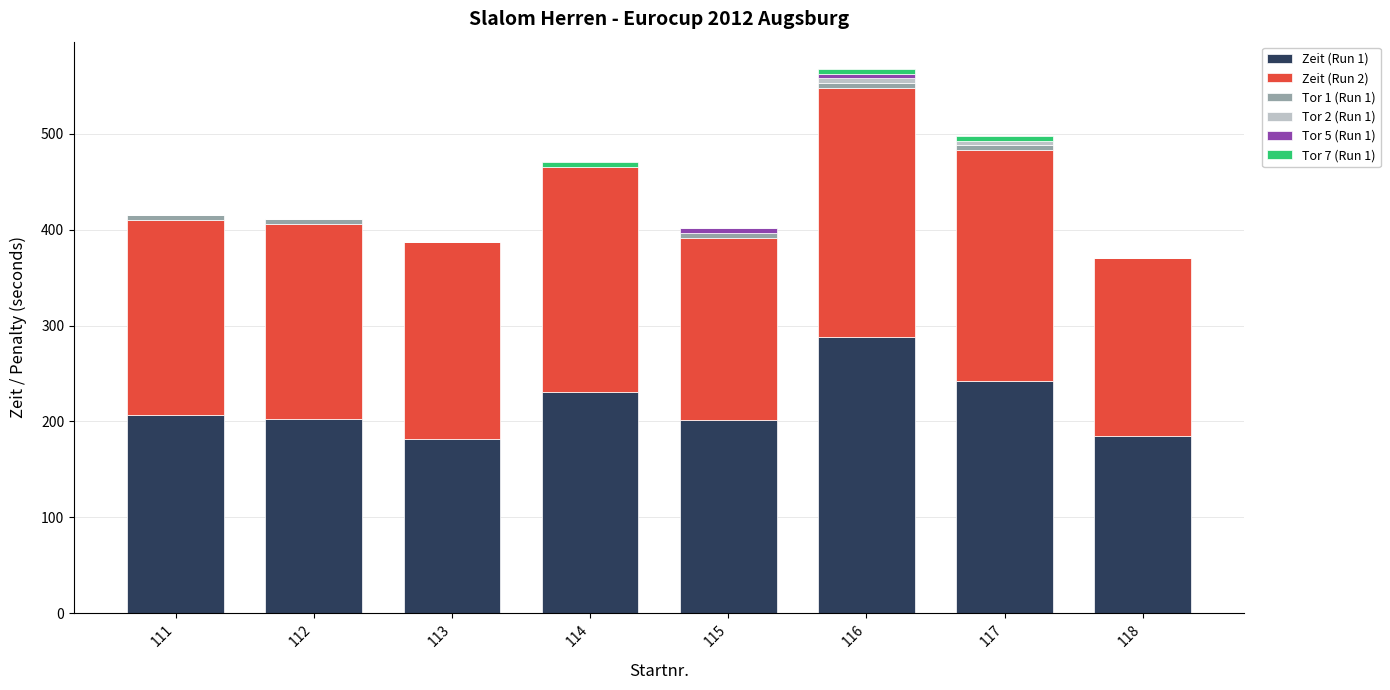

Count the number of categories in the chart.

8